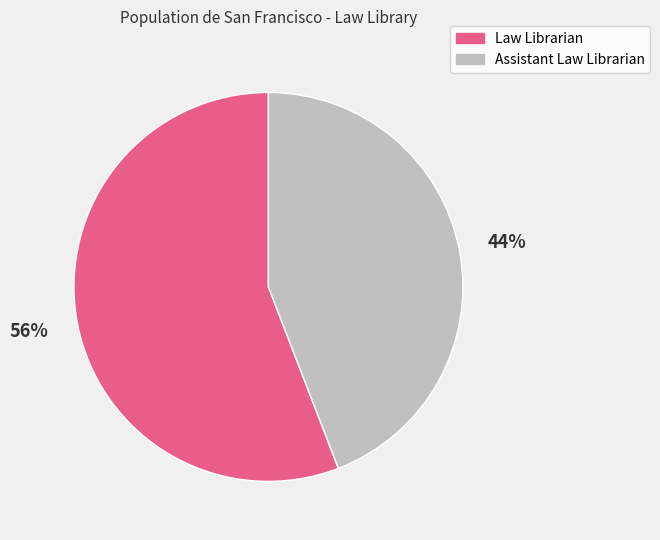

To the nearest percent, what is the combined percentage of Assistant Law Librarian and Law Librarian?

100%